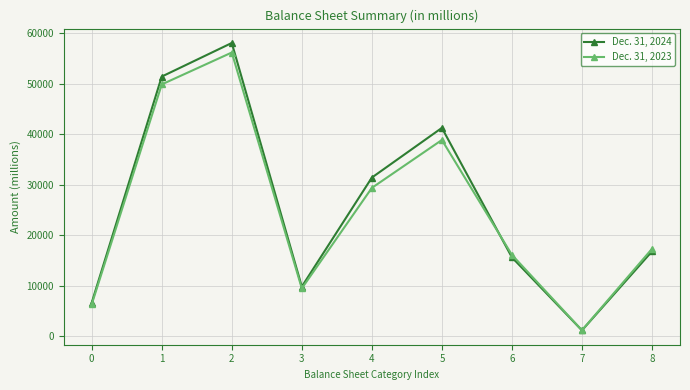

What are all the series names shown in the legend?

Dec. 31, 2024, Dec. 31, 2023